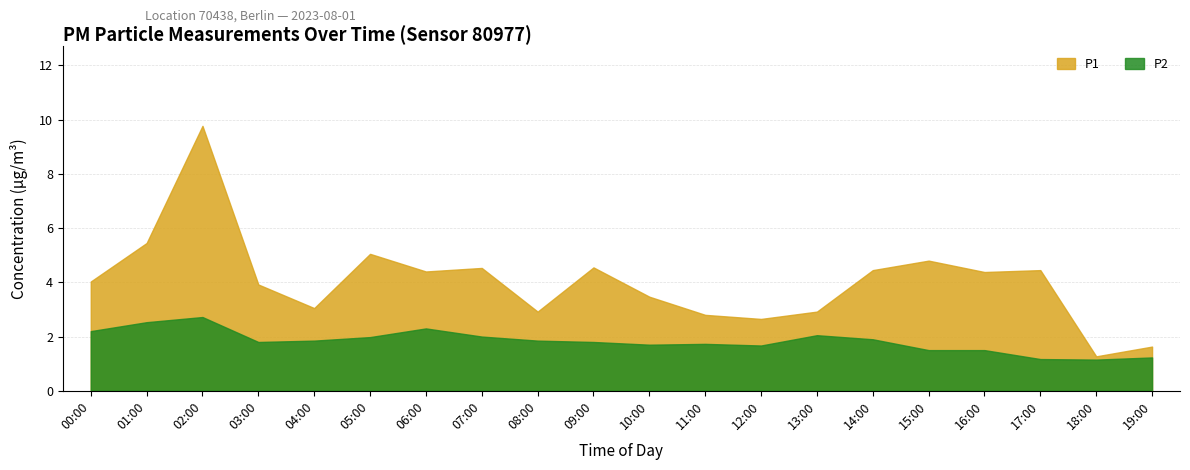

In P2, how many points are lower than both neighbors (excluding endpoints)?

4